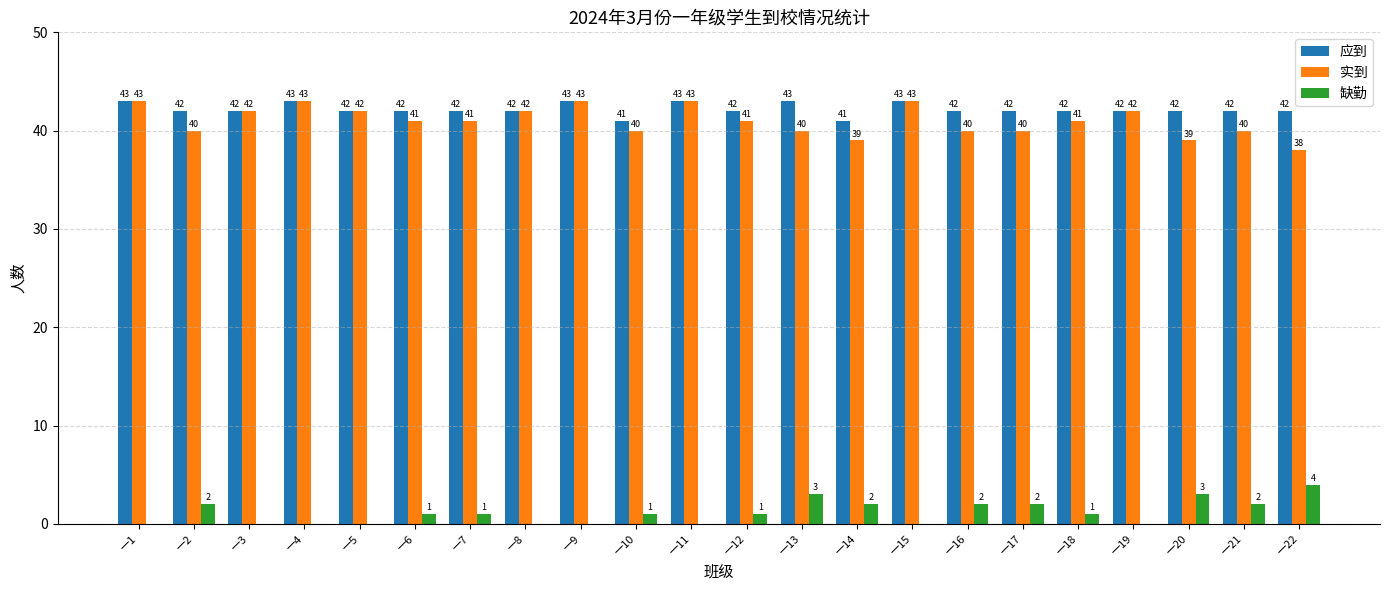

What is the sum of the 缺勤 values at 一10 and 一3?

1